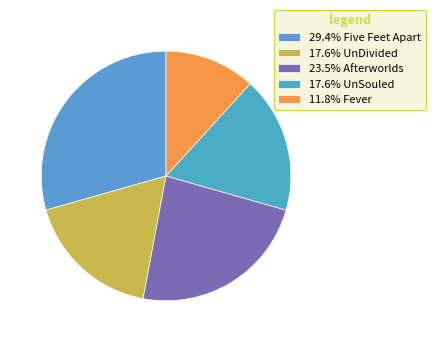

How many slices are in this pie chart?

5